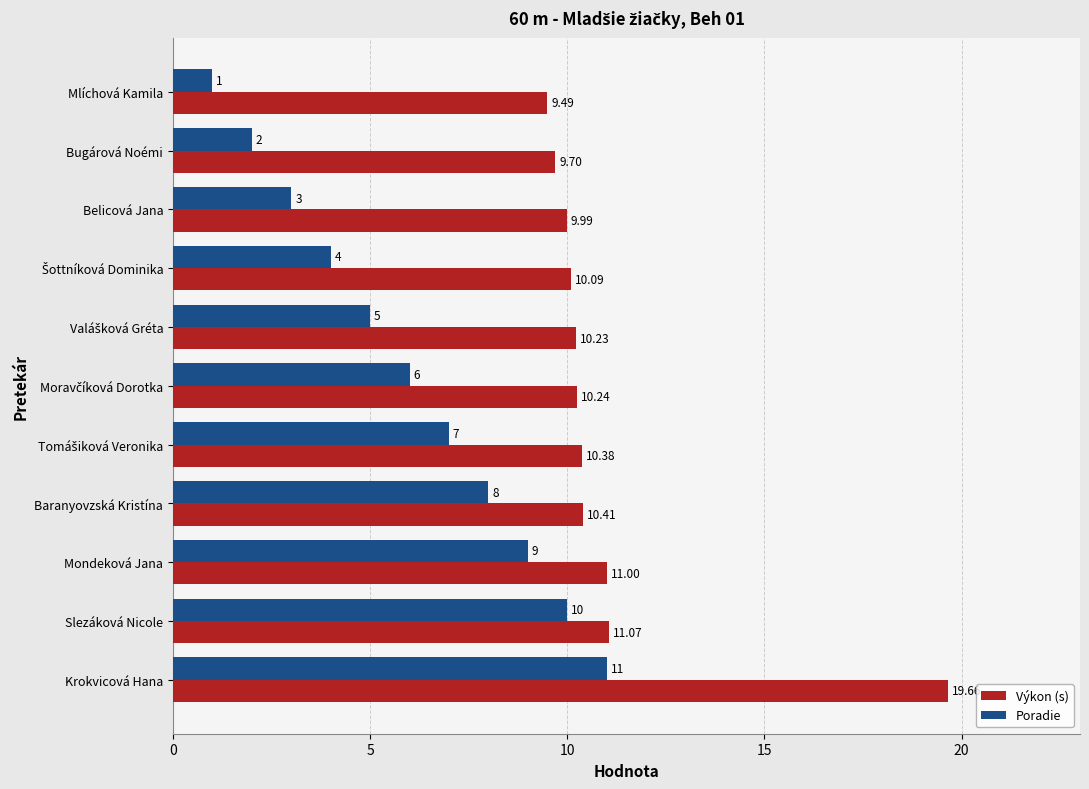

Which series has the widest spread of values?

Výkon (s)